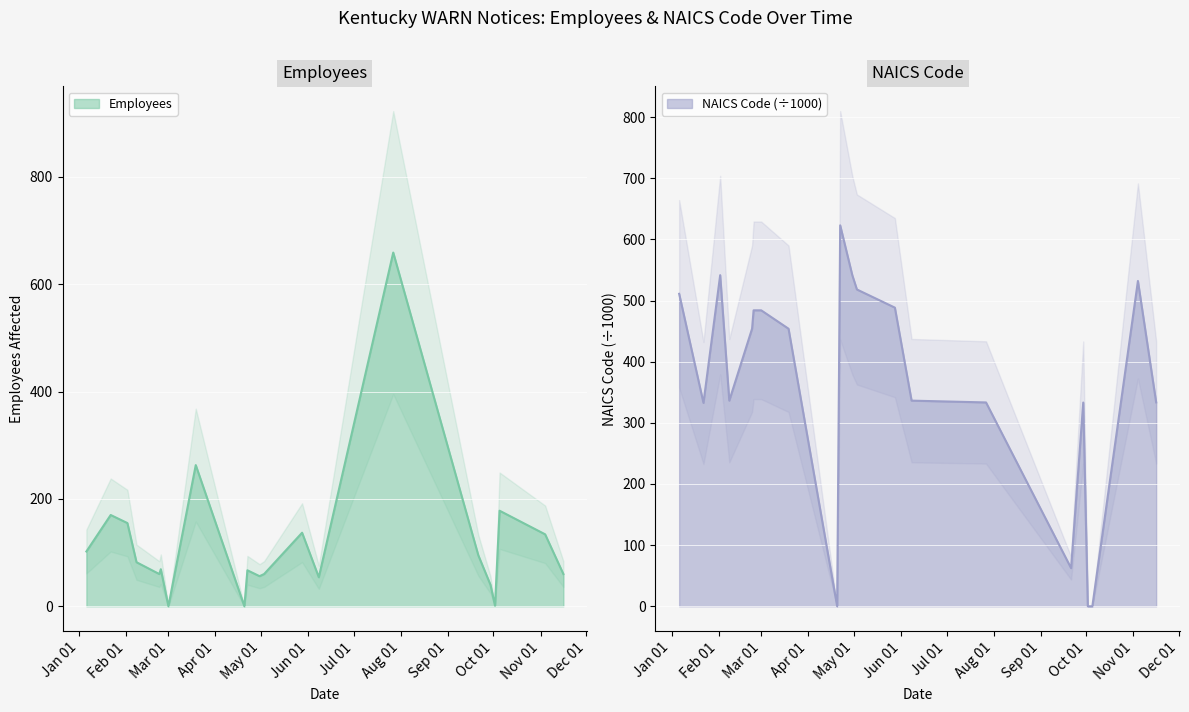

What is the difference between the maximum and minimum values in the Employees series?

659.0